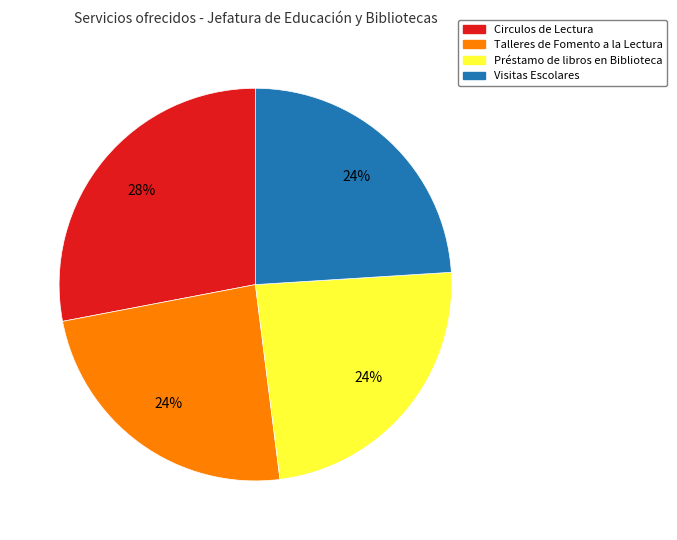

What percentage is the Talleres de Fomento a la Lectura slice, to the nearest percent?

24%